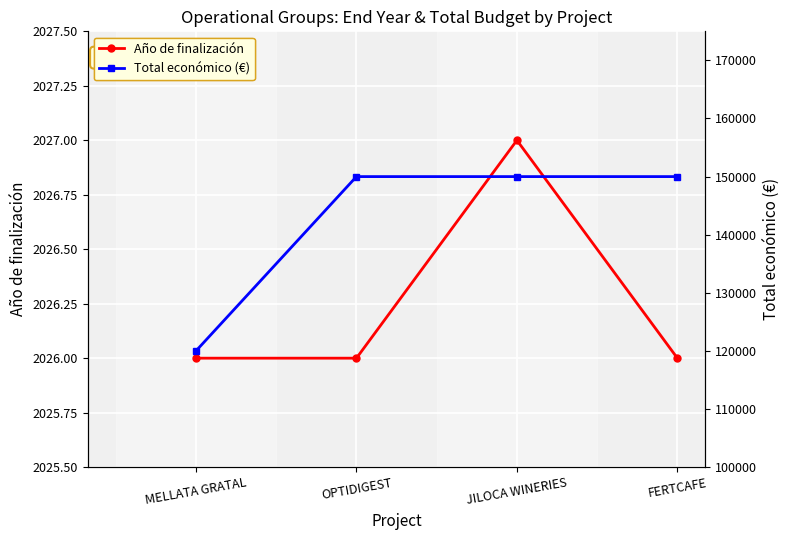

True or false: Total económico (€) and Año de finalización intersect in this chart.

False